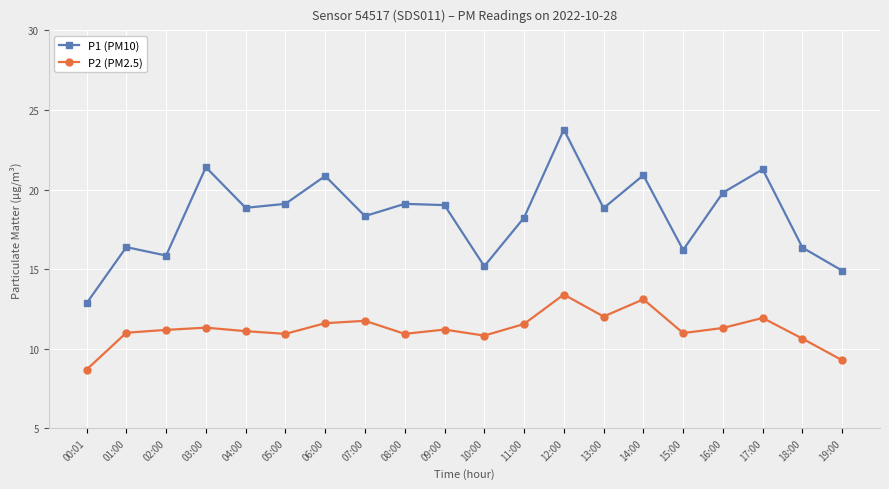

What is the lowest value of the P2 (PM2.5) series?

8.7